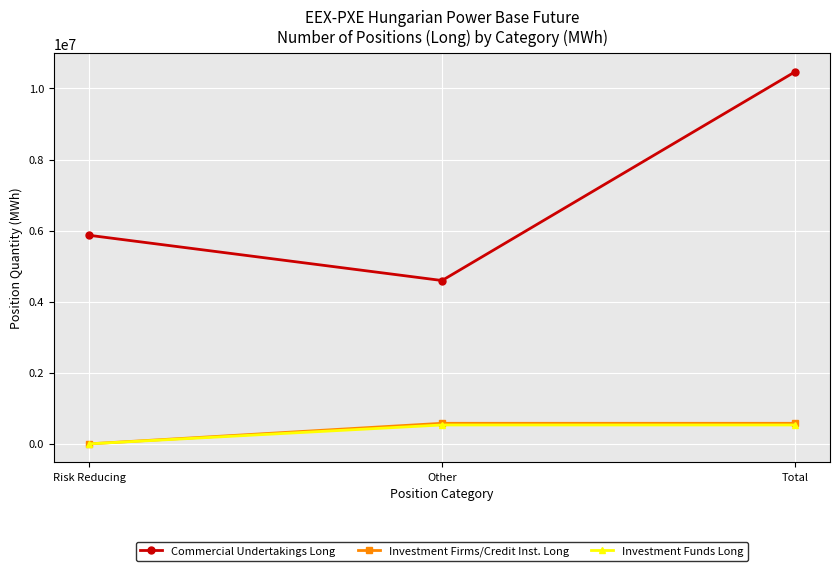

What is the difference between the Investment Funds Long values at Risk Reducing and Other?

531006